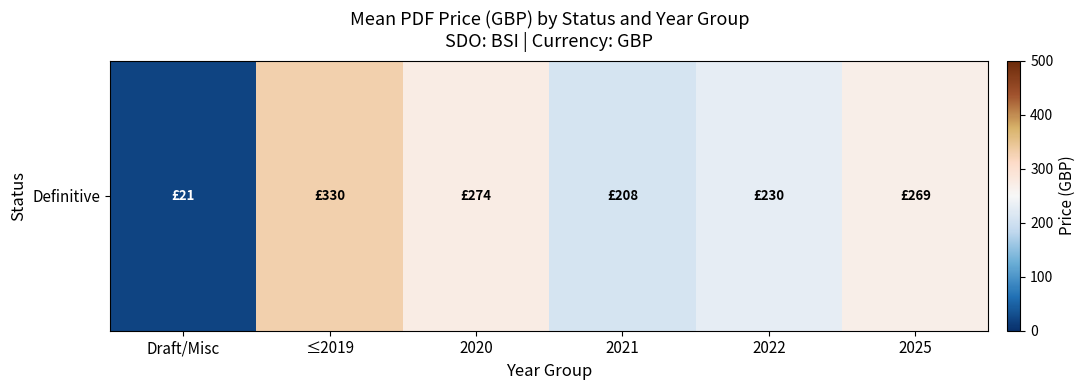

What is the sum of all values?

1331.7